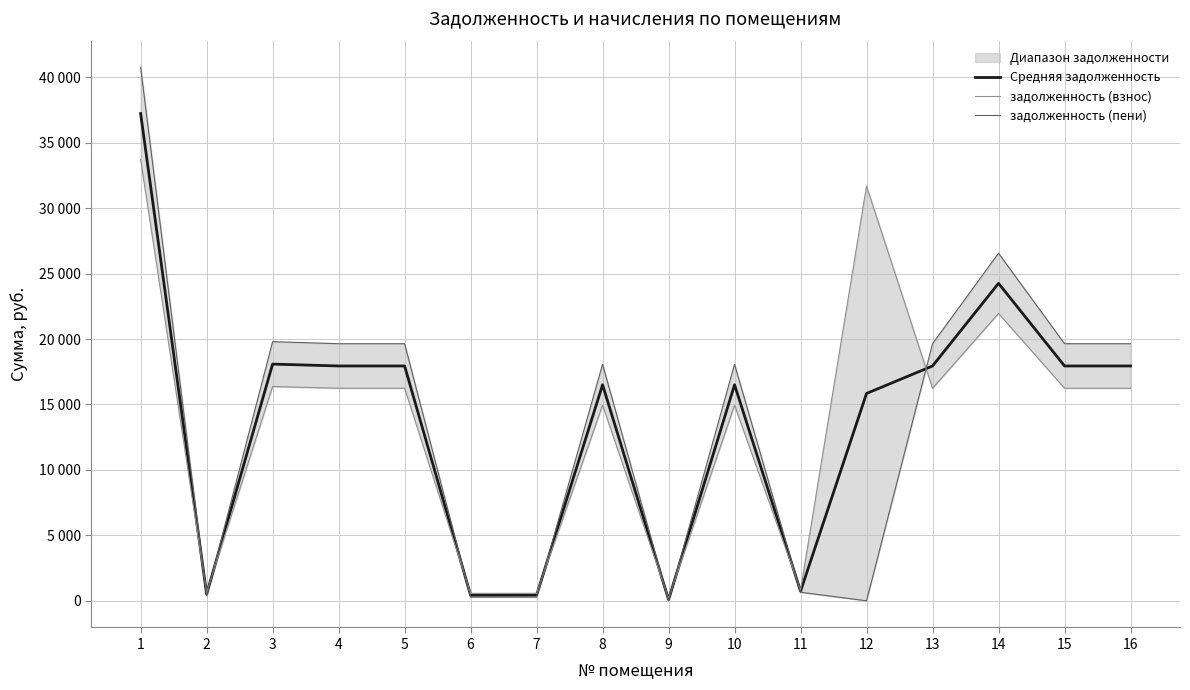

Reading left to right, extract all data points from this chart.

Средняя задолженность: 37231.7	508.1	18086.6	17943.0	17943.0	425.2	428.7	16507.6	92.0	16507.6	734.9	15842.5	17943.0	24258.9	17943.0	17943.0
задолженность (взнос): 33702.1	635.0	16372.0	16242.0	16242.0	567.0	571.5	14942.6	184.0	14942.6	816.5	31685.0	16242.0	21959.2	16242.0	16242.0
задолженность (пени): 40761.2	381.1	19801.2	19644.0	19644.0	283.5	285.8	18072.5	0.0	18072.5	653.3	0.0	19644.0	26558.6	19644.0	19644.0